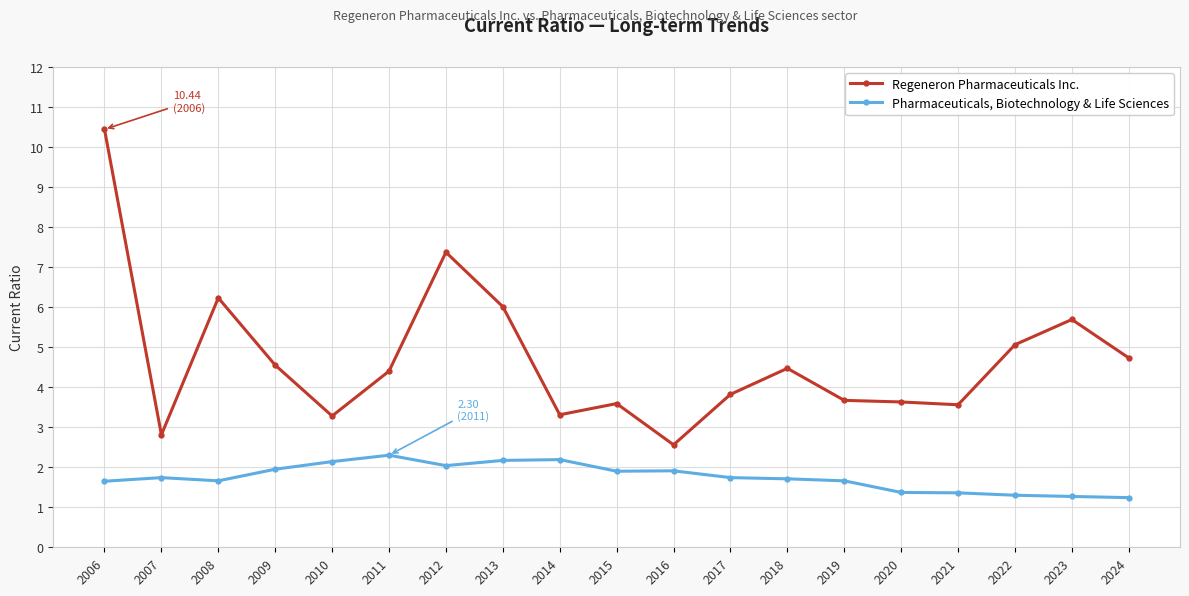

How many lines are shown in the chart?

2